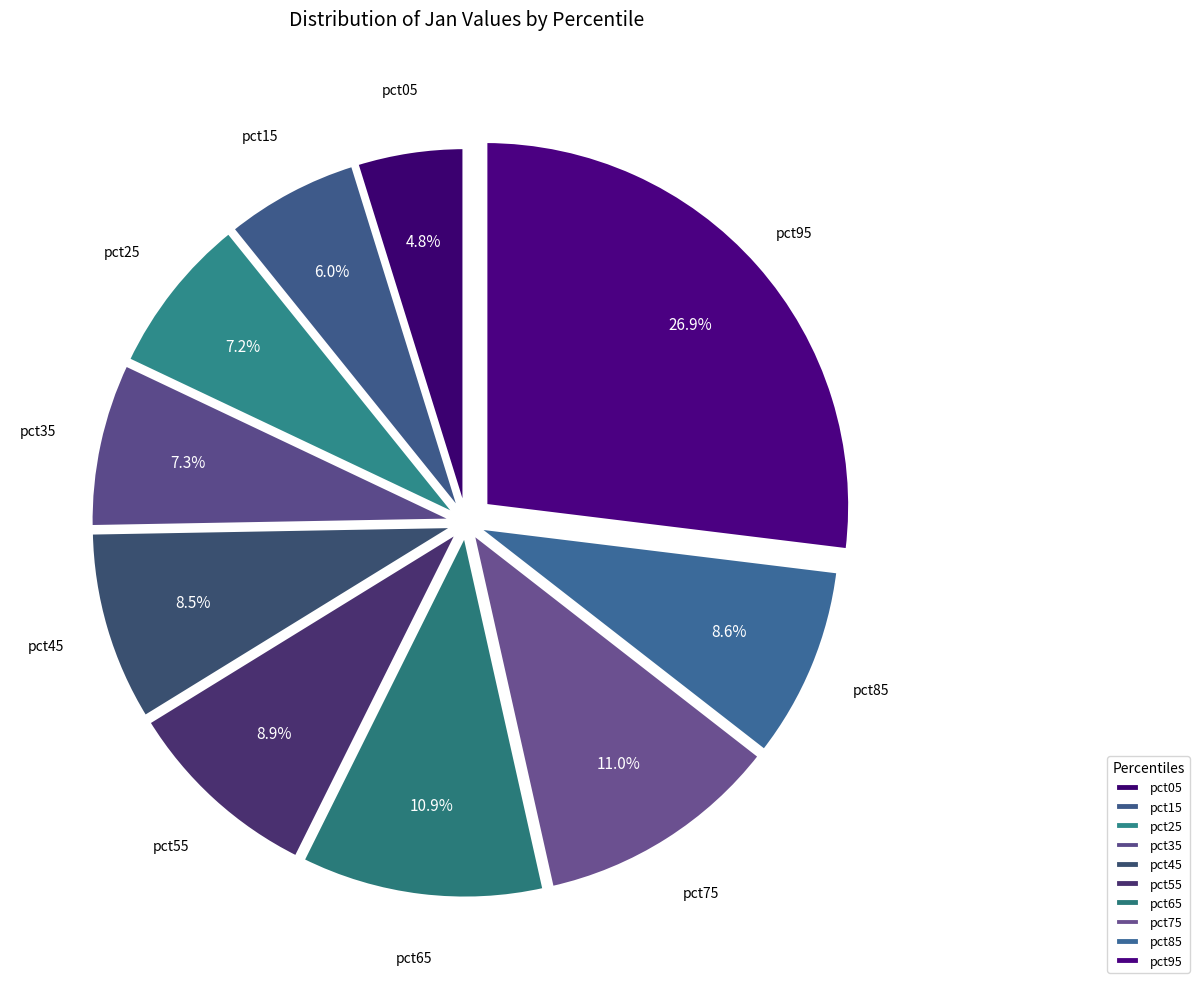

Count the number of slices in the pie.

10